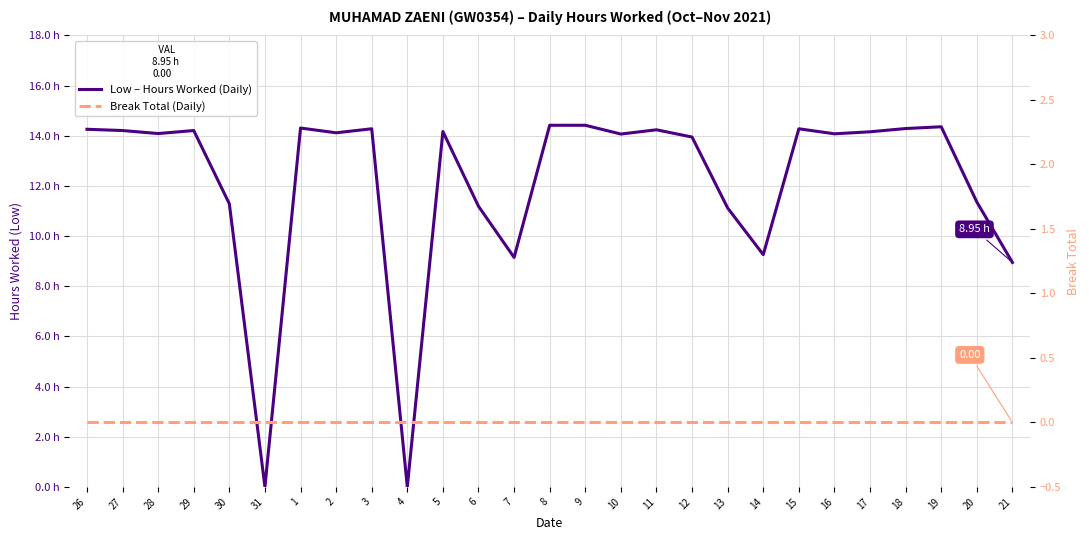

Reading left to right, what are all the values shown in this chart?

Low – Hours Worked (Daily): 14.3	14.2	14.1	14.2	11.3	0.0	14.3	14.1	14.3	0.0	14.2	11.2	9.2	14.4	14.4	14.1	14.2	13.9	11.1	9.3	14.3	14.1	14.2	14.3	14.4	11.4	8.9
Break Total (Daily): 0.0	0.0	0.0	0.0	0.0	0.0	0.0	0.0	0.0	0.0	0.0	0.0	0.0	0.0	0.0	0.0	0.0	0.0	0.0	0.0	0.0	0.0	0.0	0.0	0.0	0.0	0.0